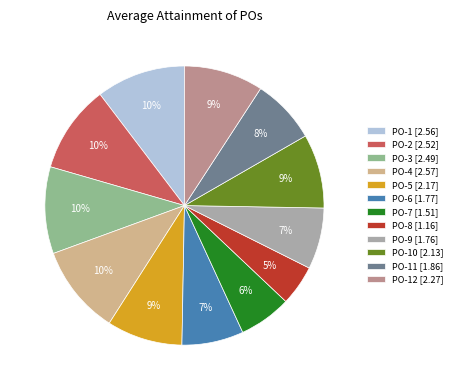

Approximately how many times larger is the value at PO-6 [1.77] compared to PO-3 [2.49]?

0.7